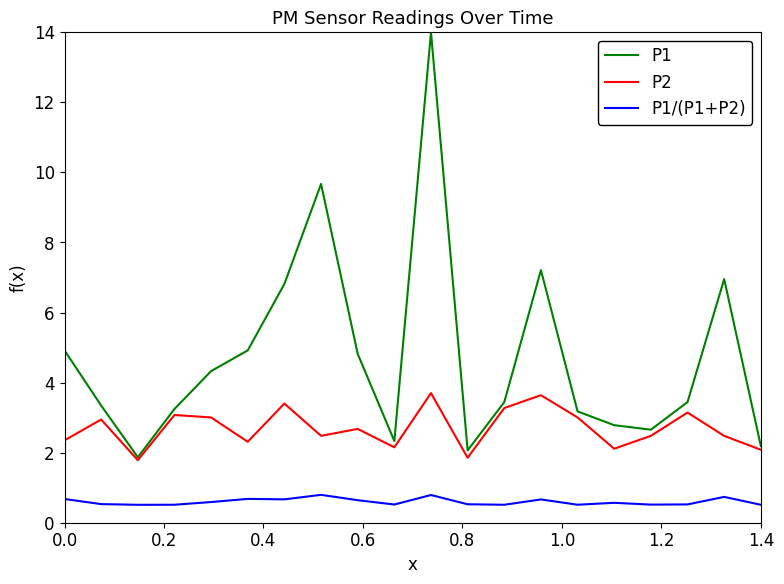

Which series has the largest range (max minus min)?

P1